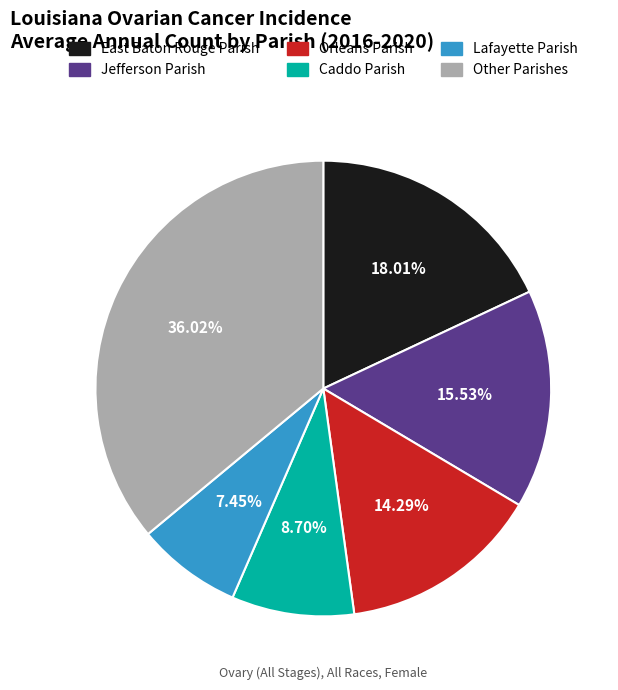

How many slices are in this pie chart?

6